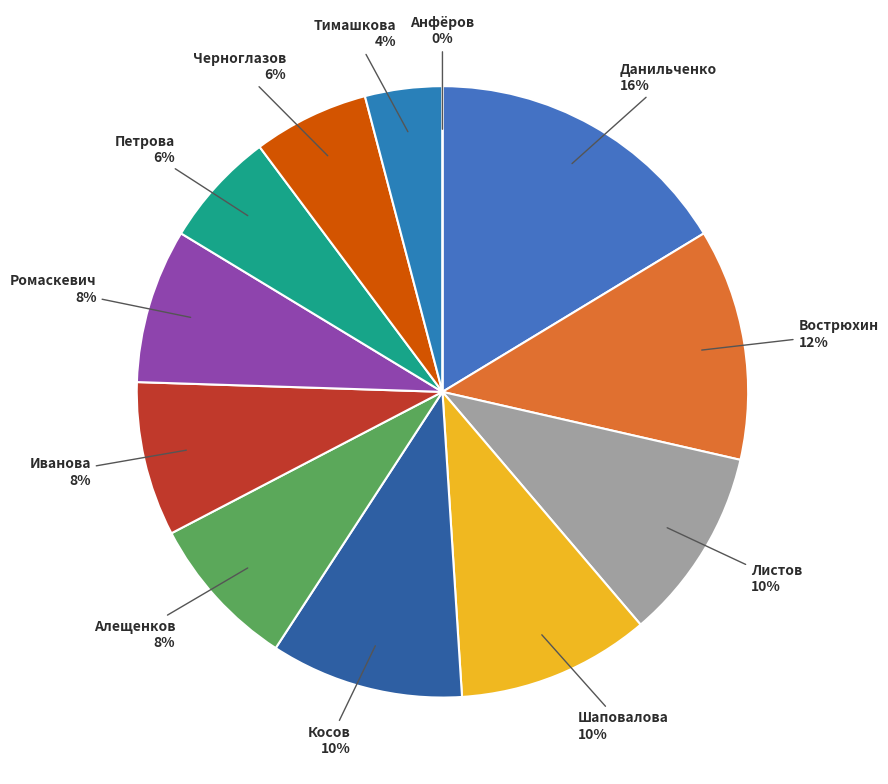

Which slice is the largest?

Данильченко Дмитрий